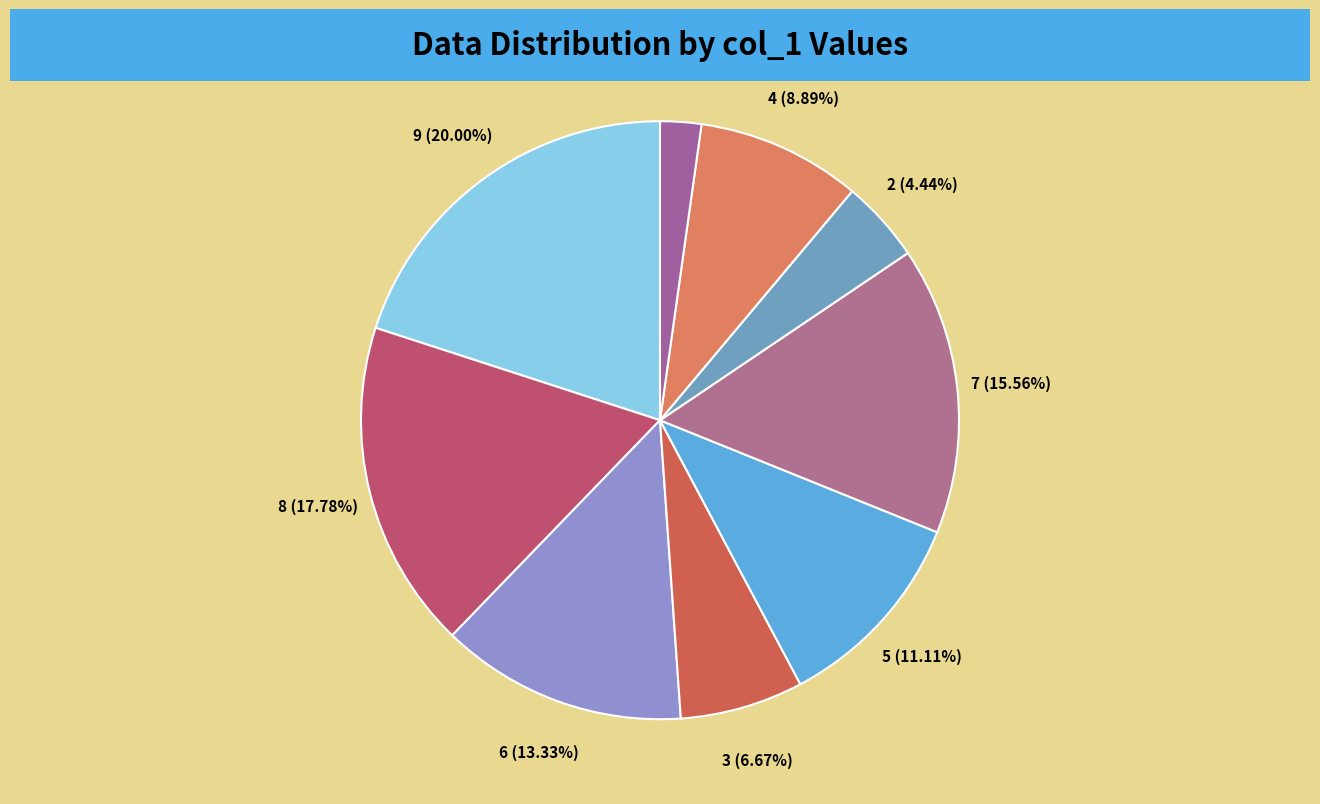

Combined, do 4 and 1 account for over 50%?

No